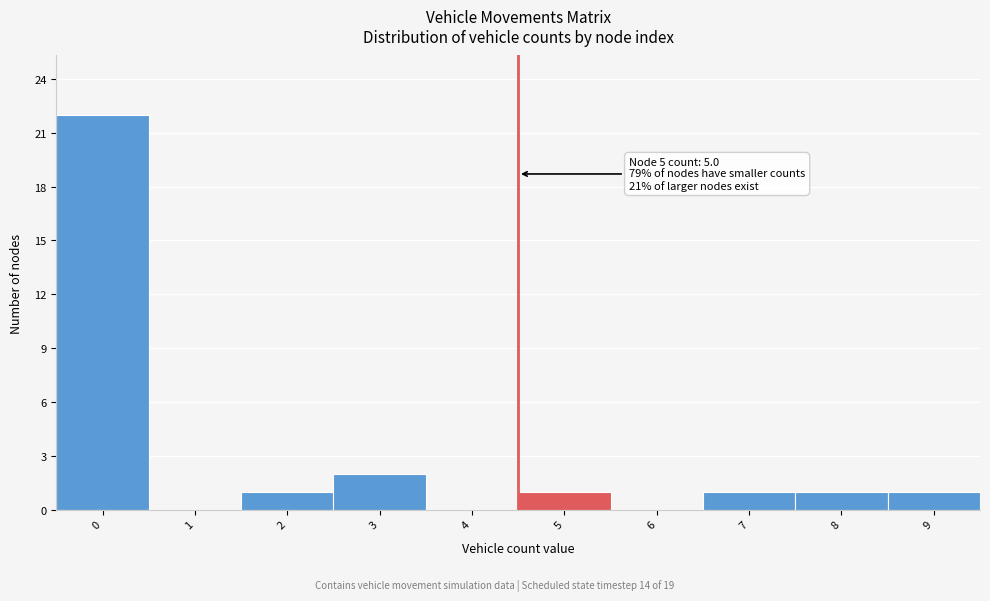

Reading left to right, list all the values displayed in this chart.

0=22	1=0	2=1	3=2	4=0	5=1	6=0	7=1	8=1	9=1